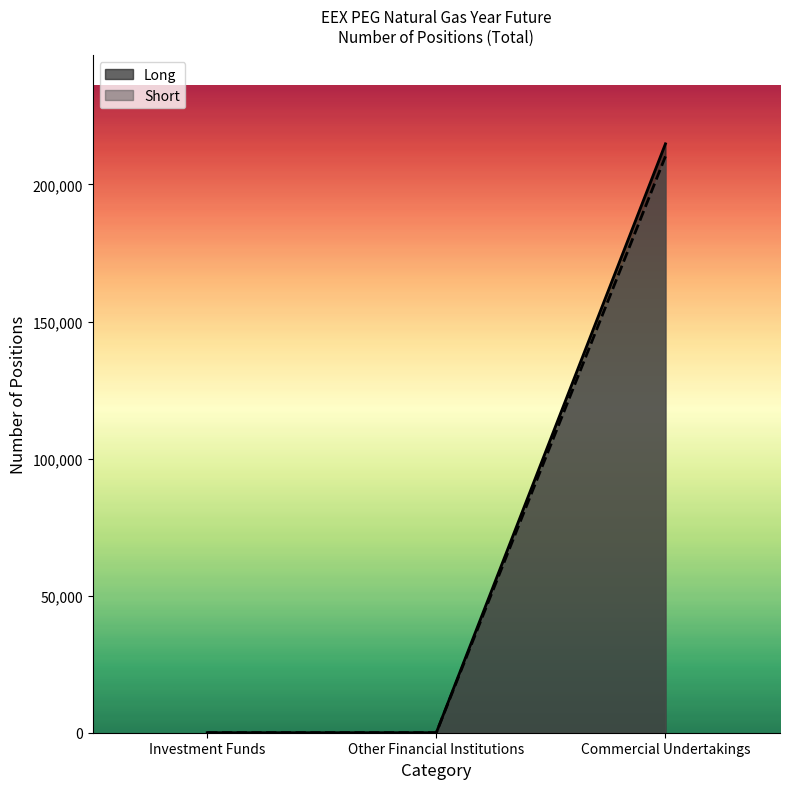

True or false: Long has a value of 134351 at Other Financial Institutions.

False